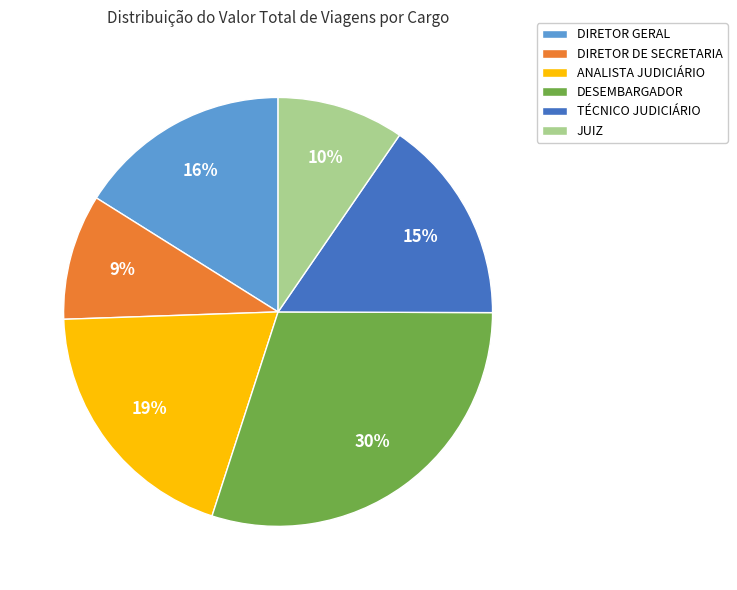

Does any single category account for the majority?

No